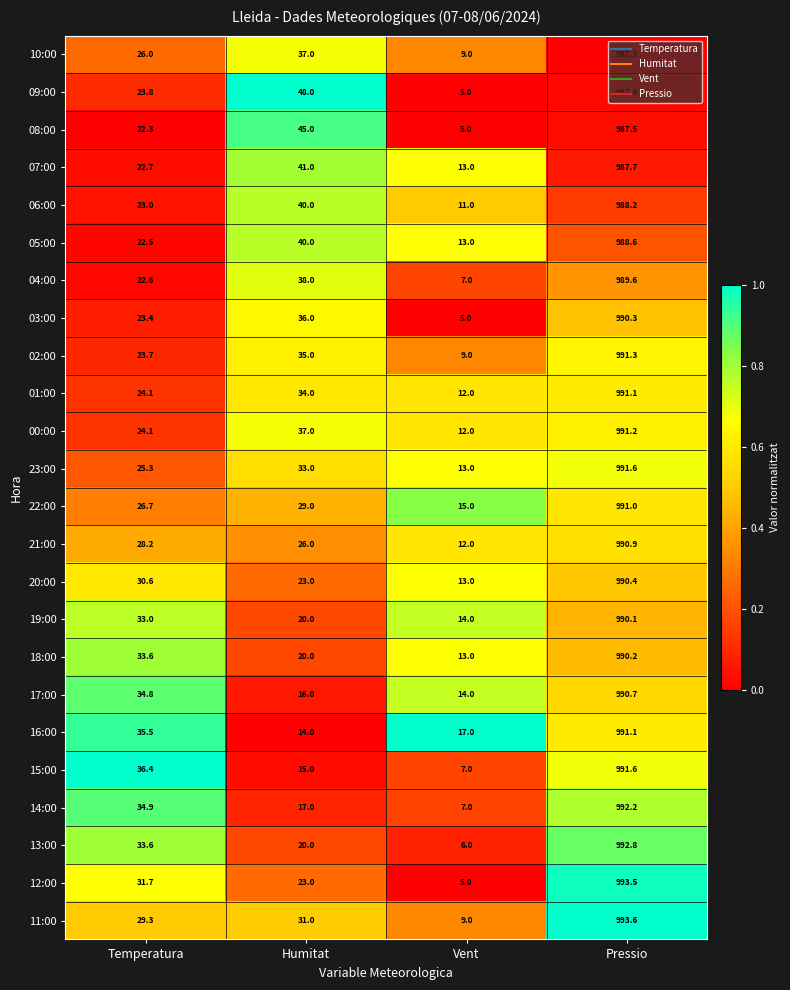

What is the sum of the 16:00 values at Vent and Pressio?

1008.1